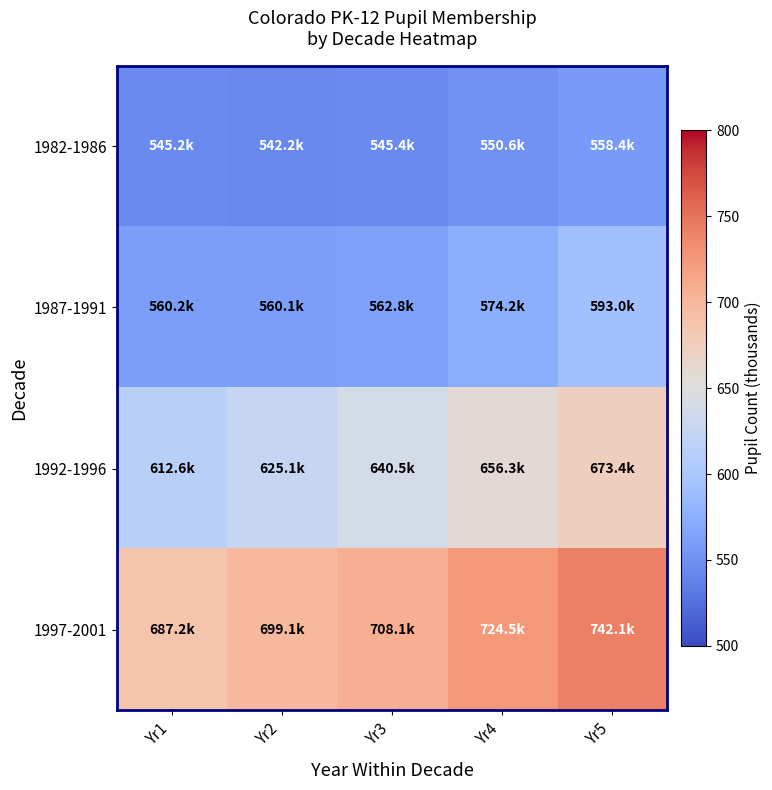

Which has a higher value, Yr4 or Yr1?

Yr4